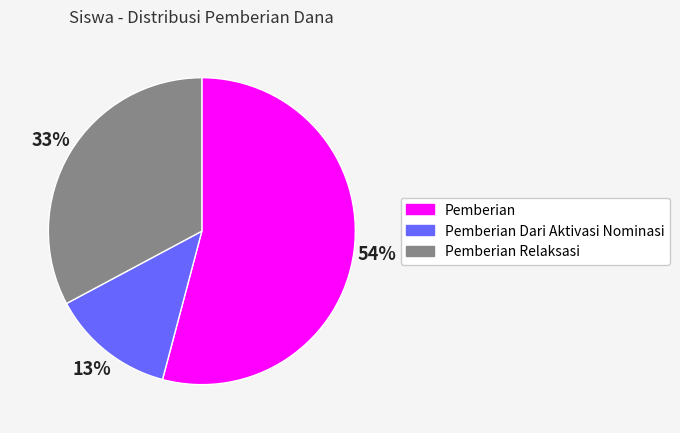

To the nearest percent, what percentage of the pie is Pemberian Dari Aktivasi Nominasi?

13%